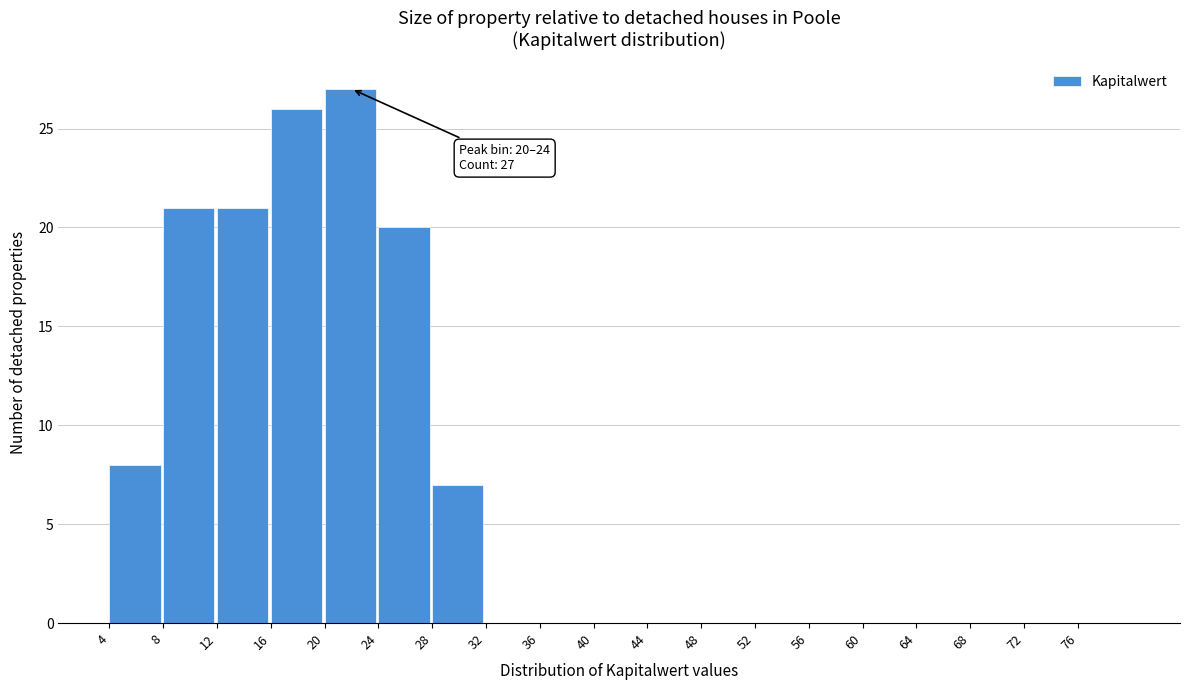

Over which range of the x-axis is the bar tallest?

20 to 24